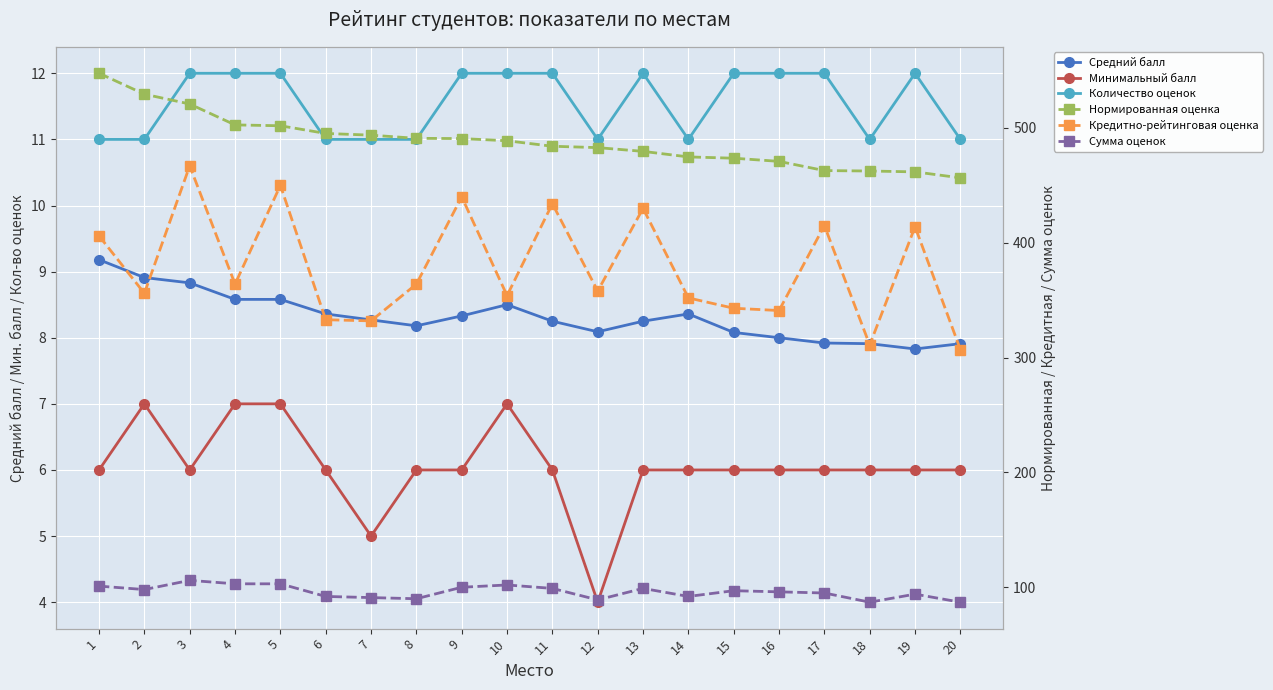

Where is Нормированная оценка nearest to the value 502?

5